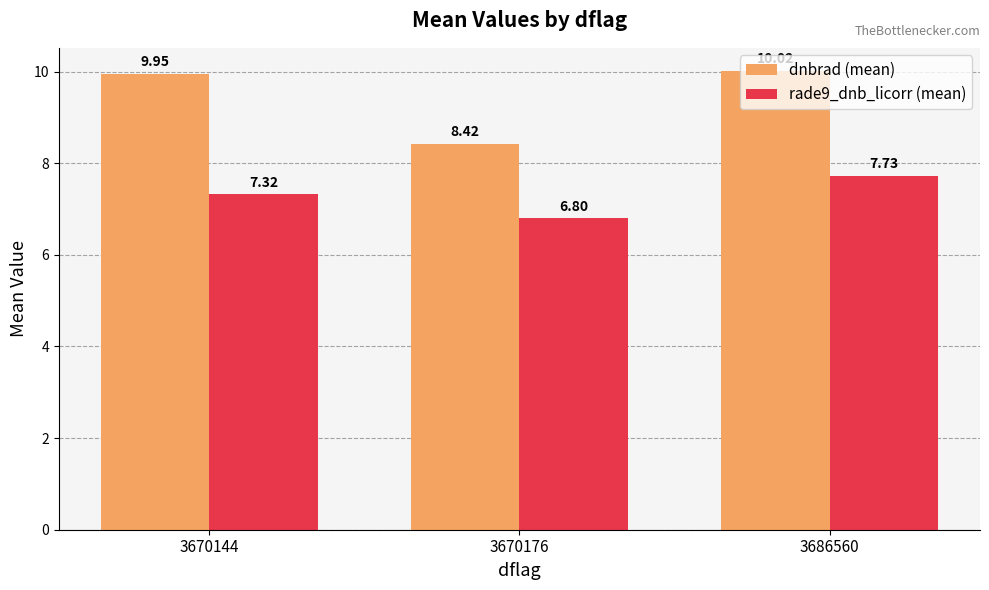

Between 3670144 and 3670176, which series saw the biggest shift?

dnbrad (mean)